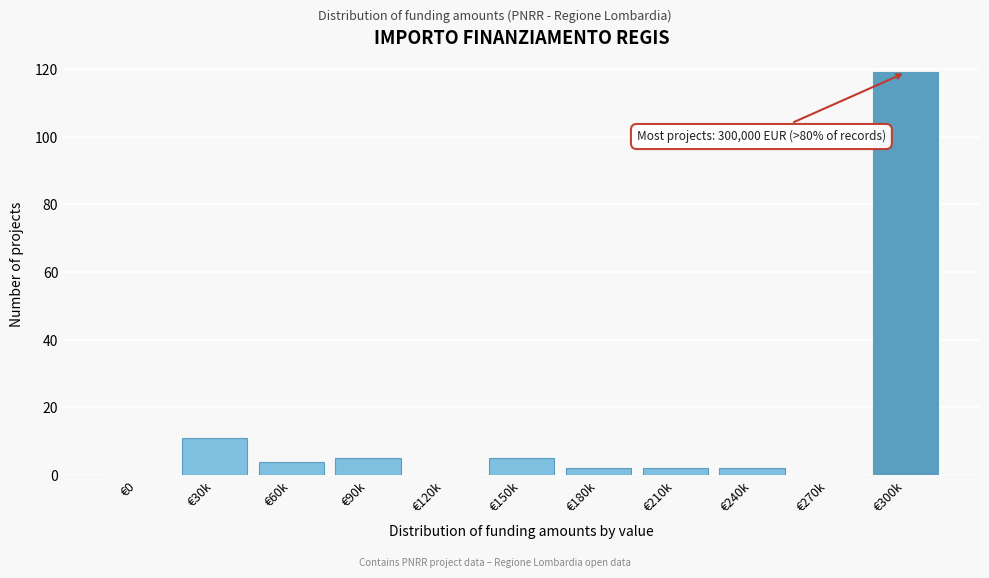

Reading right to left, transcribe all the data shown in this chart.

€300k=119	€270k=0	€240k=2	€210k=2	€180k=2	€150k=5	€120k=0	€90k=5	€60k=4	€30k=11	€0=0